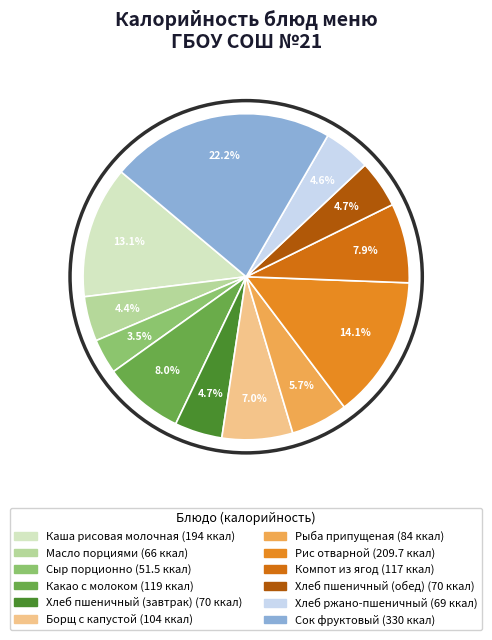

Is there any slice that represents more than half of the pie?

No